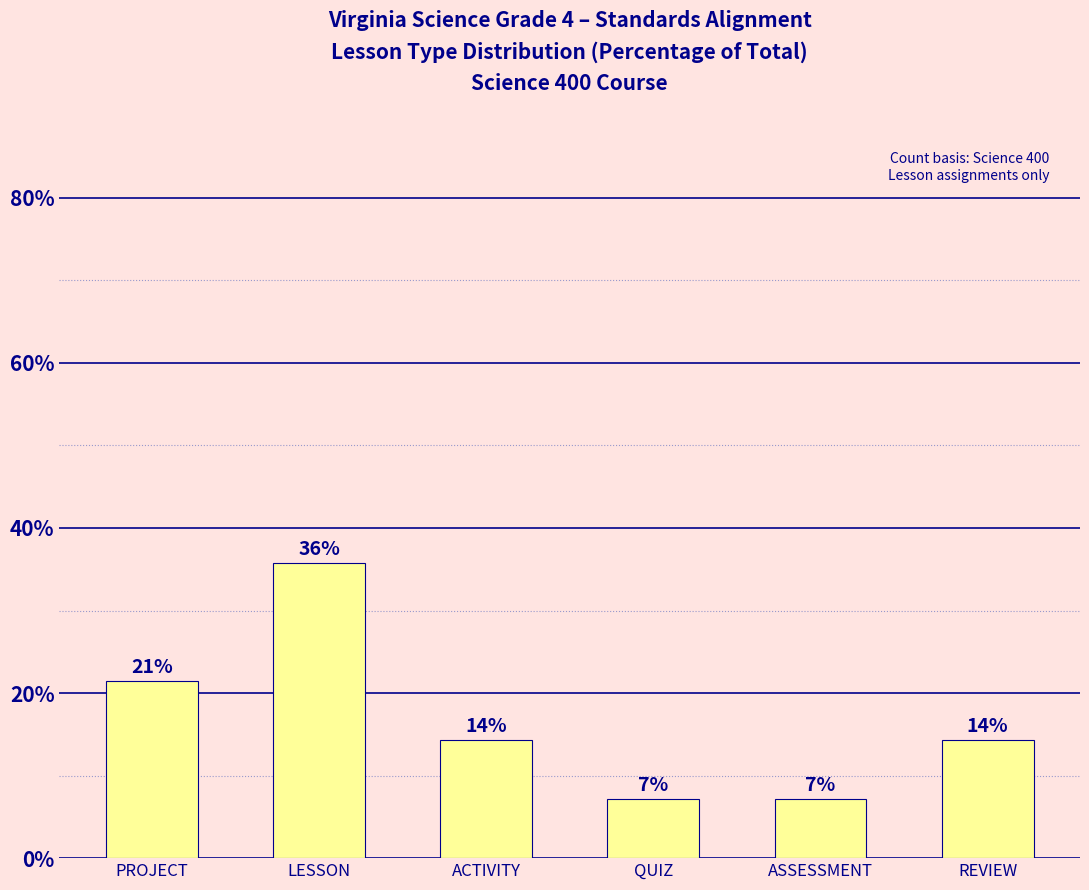

Where is the data nearest to the value 21?

PROJECT